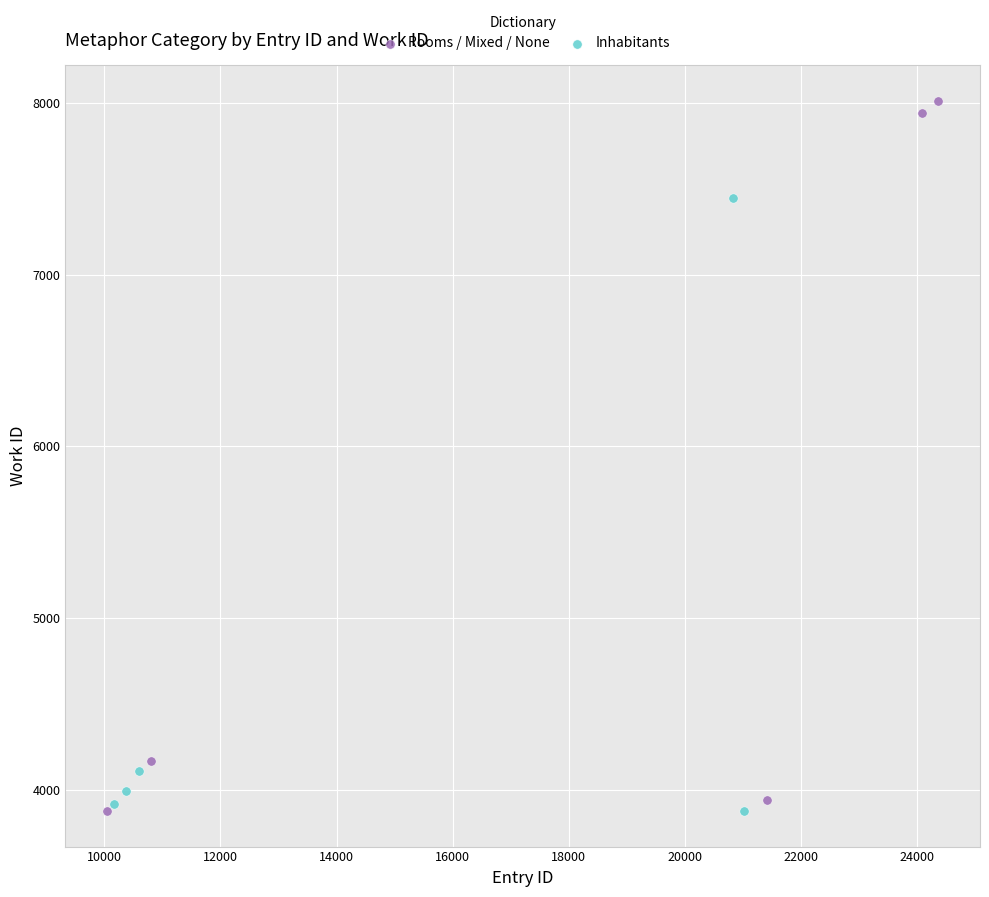

Which series contains the highest Y value?

Rooms / Mixed / None